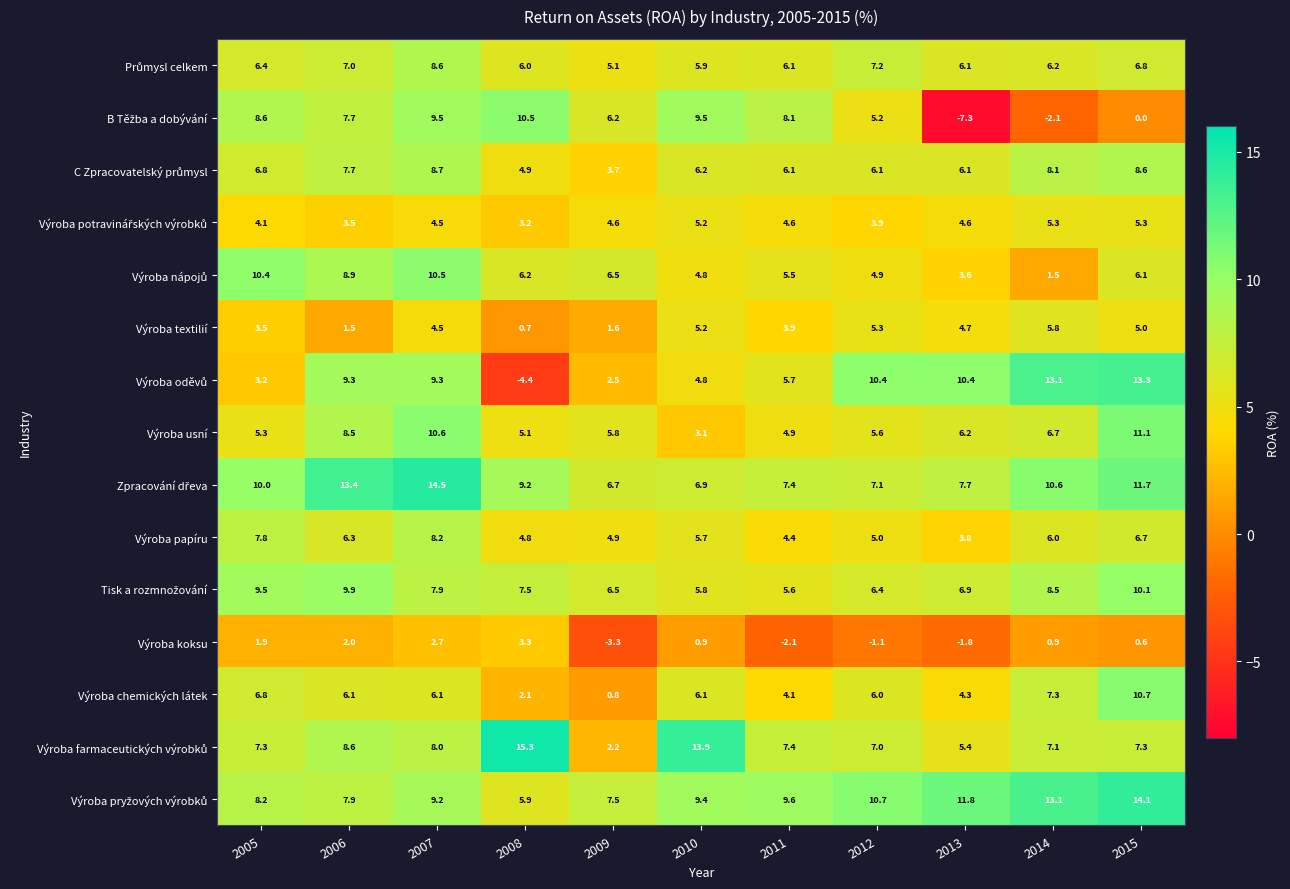

Which label corresponds to the smallest value in the chart?

2013